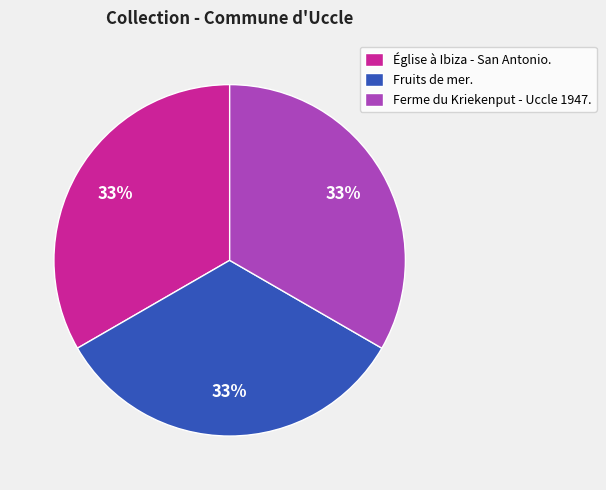

The Église à Ibiza - San Antonio. slice represents 48% of the pie. True or false?

False